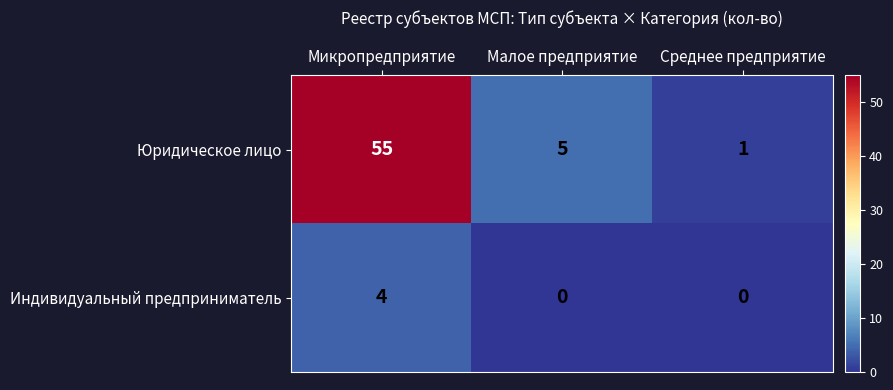

Which series has the largest total across all categories?

Юридическое лицо